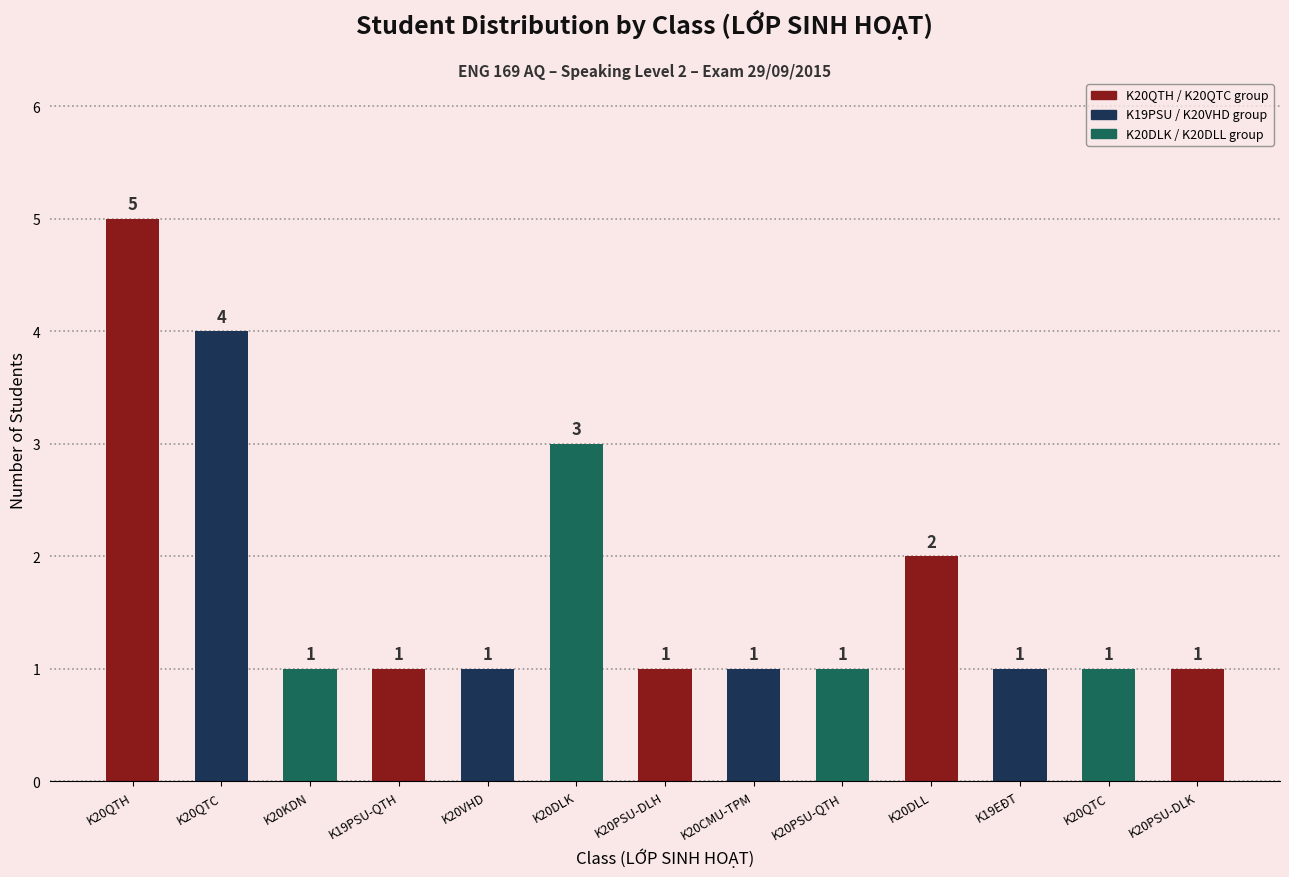

What is the value of the 10th bar from the left?

2